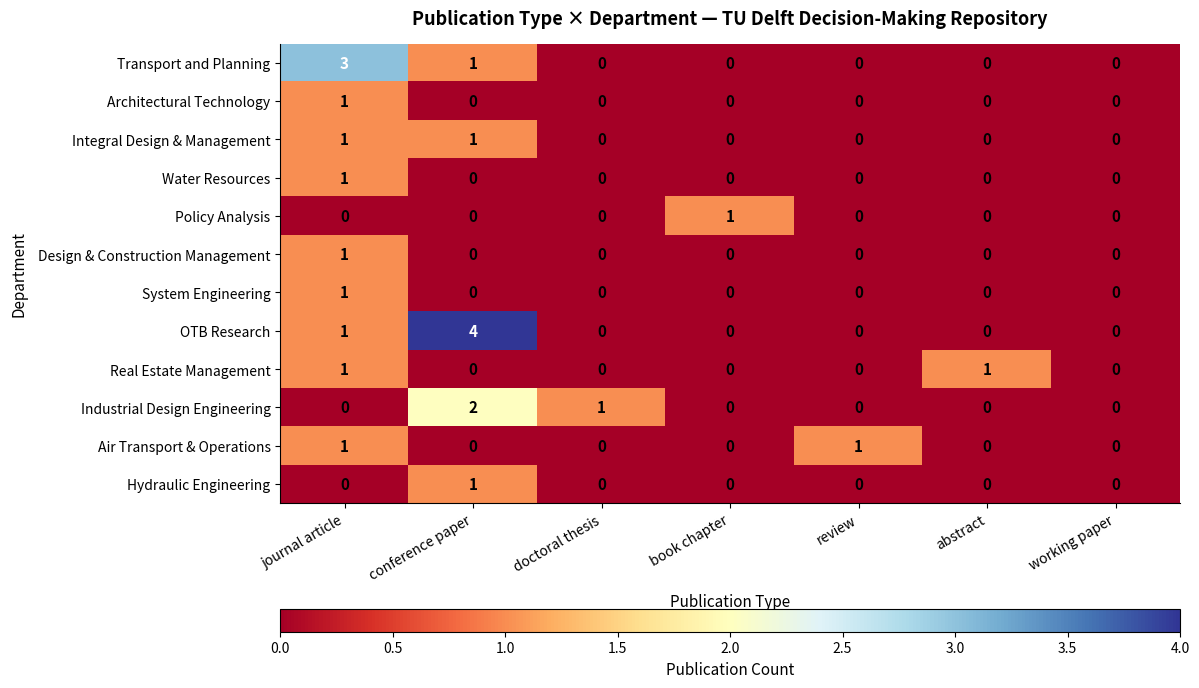

At which category is the sum across all series the highest?

journal article